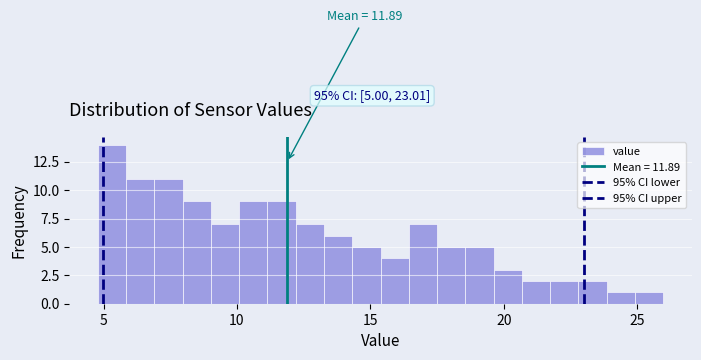

Read against the x-axis, roughly where is the centre of the tallest bar?

5.5